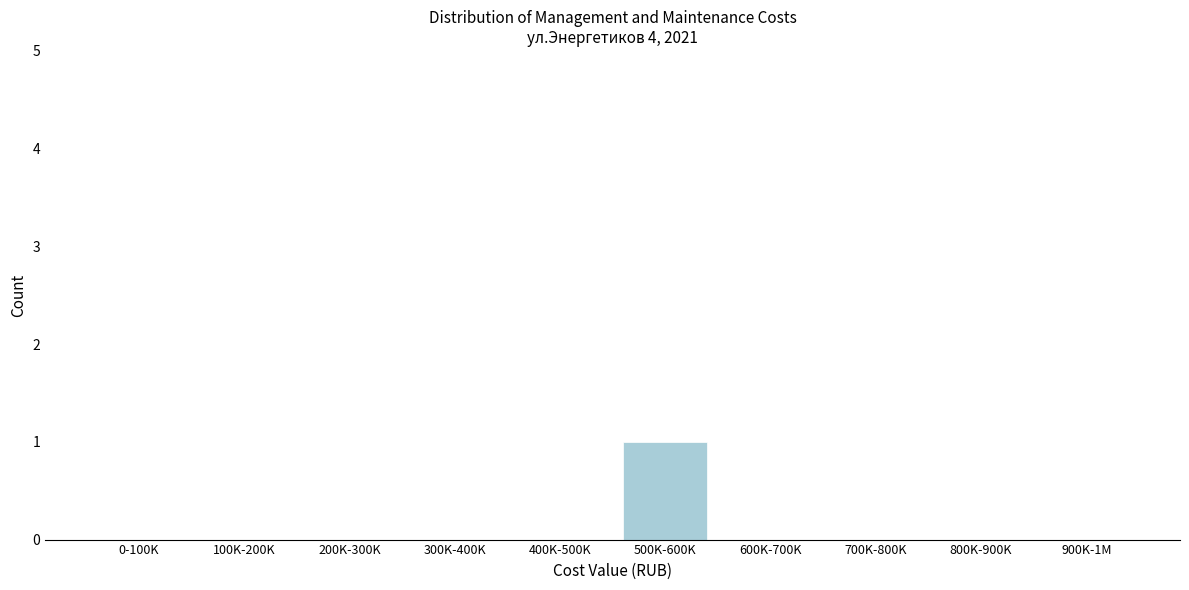

Reading right to left, transcribe all the data shown in this chart.

900K-1M=0	800K-900K=0	700K-800K=0	600K-700K=0	500K-600K=1	400K-500K=0	300K-400K=0	200K-300K=0	100K-200K=0	0-100K=0